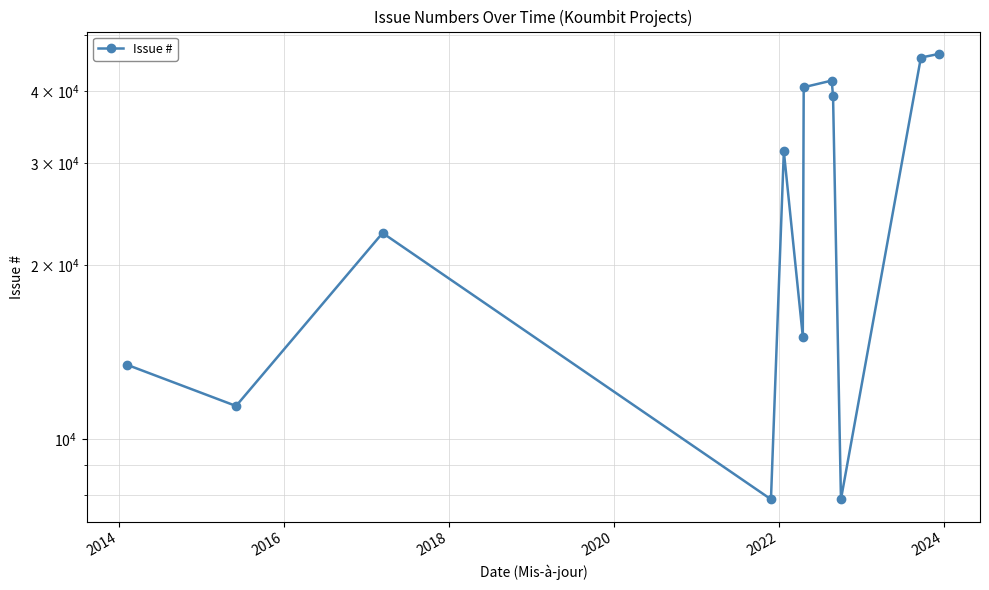

How many data points are less than 31431?

6